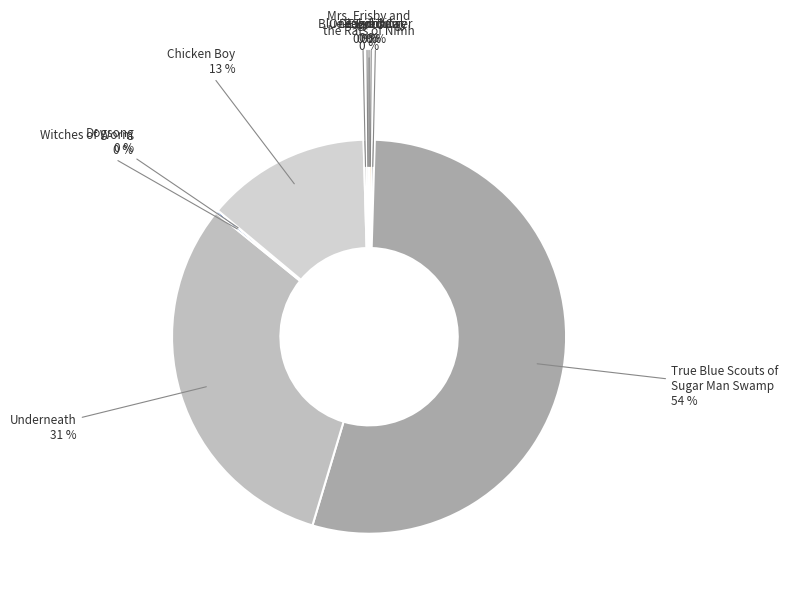

Rank the categories by value from highest to lowest.

True Blue Scouts of
Sugar Man Swamp, Underneath, Chicken Boy, Bunnicula, Dragonsinger, Witches of Worm, Blue-Eyed Daisy, One-Eyed Cat, Dogsong, Mrs. Frisby and
the Rats of Nimh, Shiloh